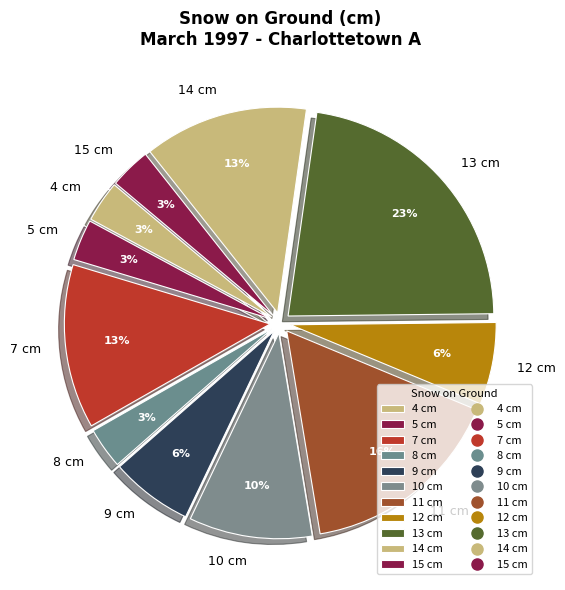

Approximately how many times larger is the value at 4 cm compared to 10 cm?

0.3